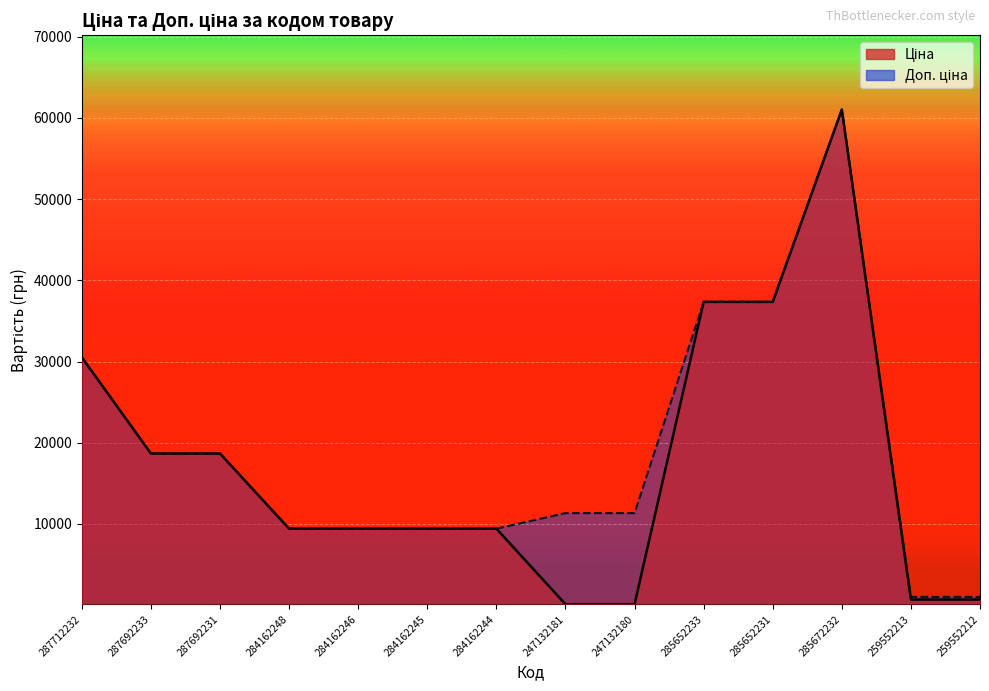

Is the value of Доп. ціна at 287712232 greater than the value of Ціна at 284162244?

Yes